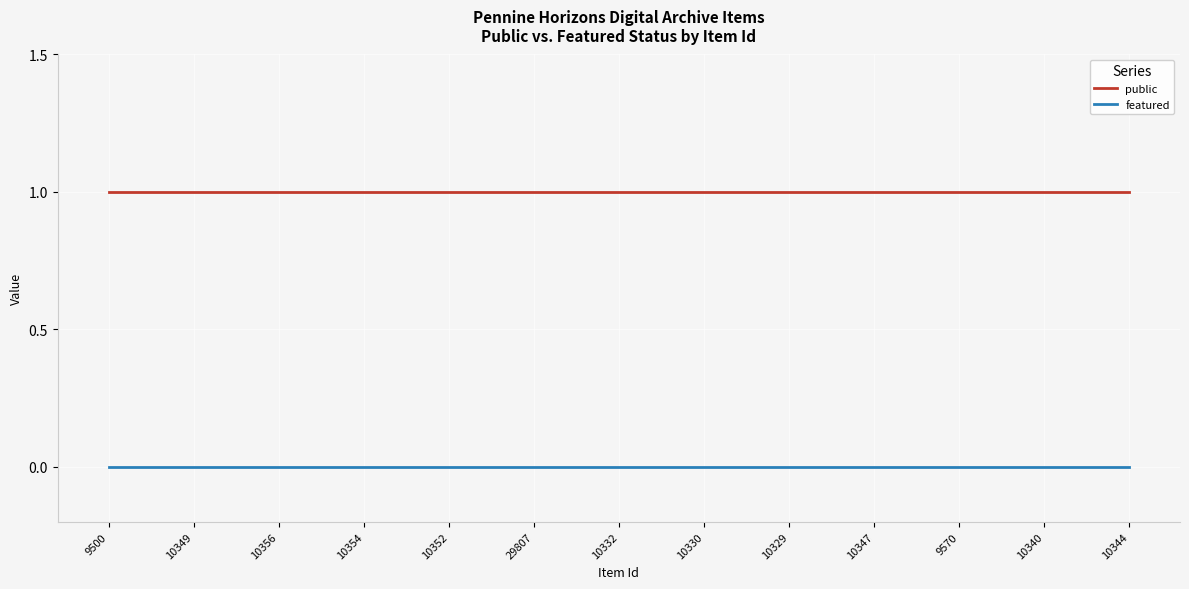

True or false: public and featured cross at least once.

False